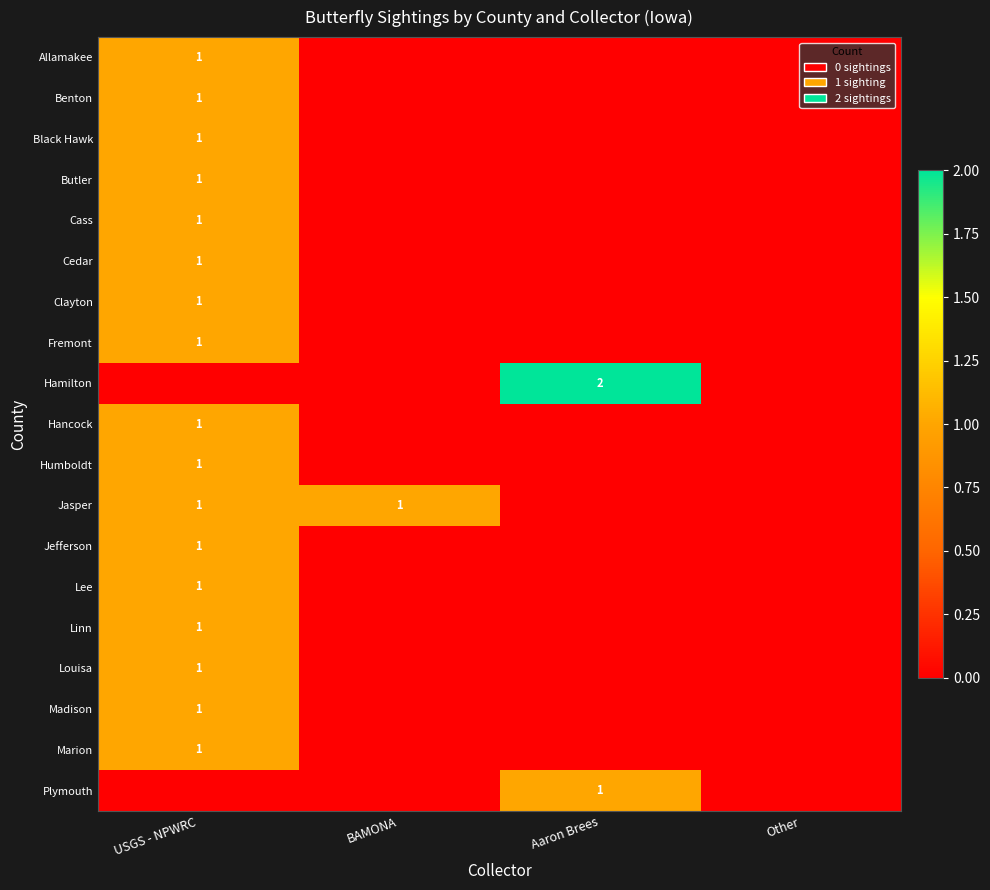

Count the number of data series in this chart.

19